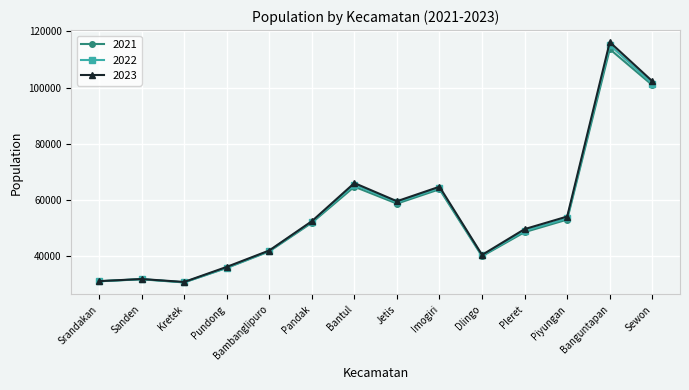

The 2023 series shows 31879 at Sanden. True or false?

True